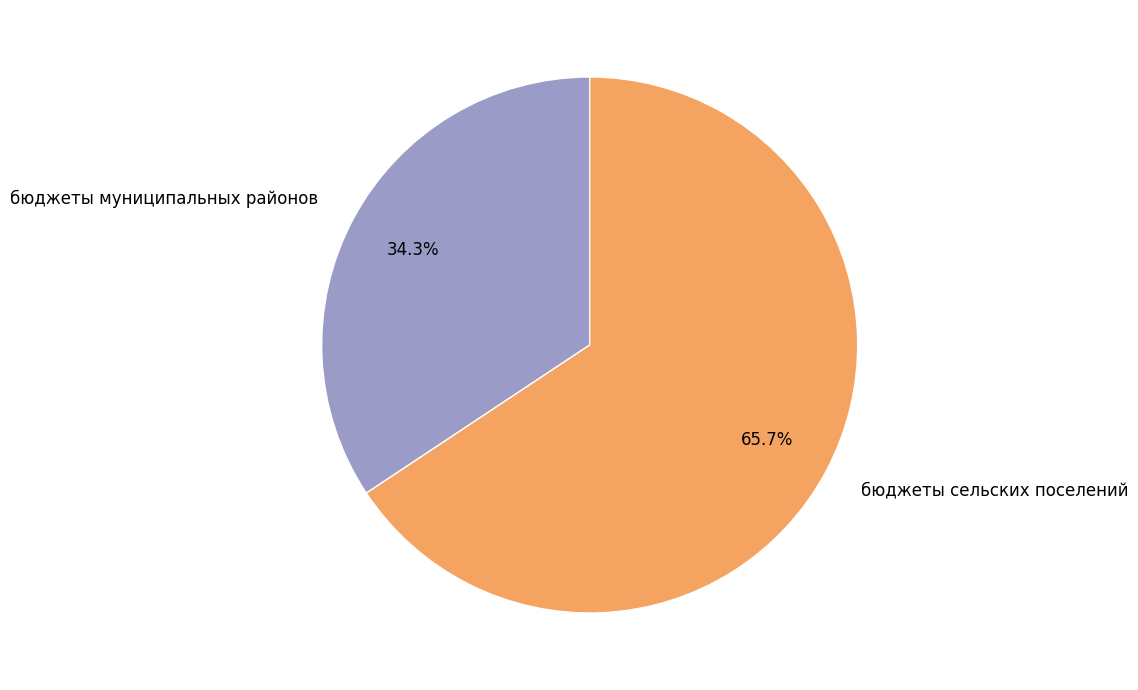

How much of the chart is everything except бюджеты сельских поселений?

34.3%